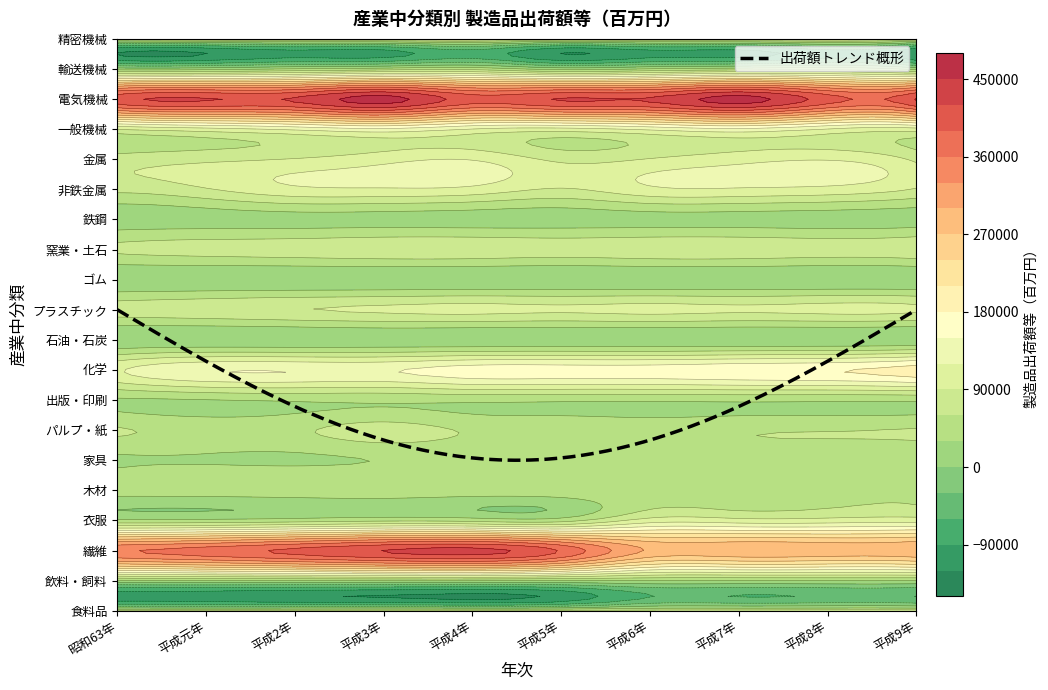

How many data points in 木材 are above 49599?

4